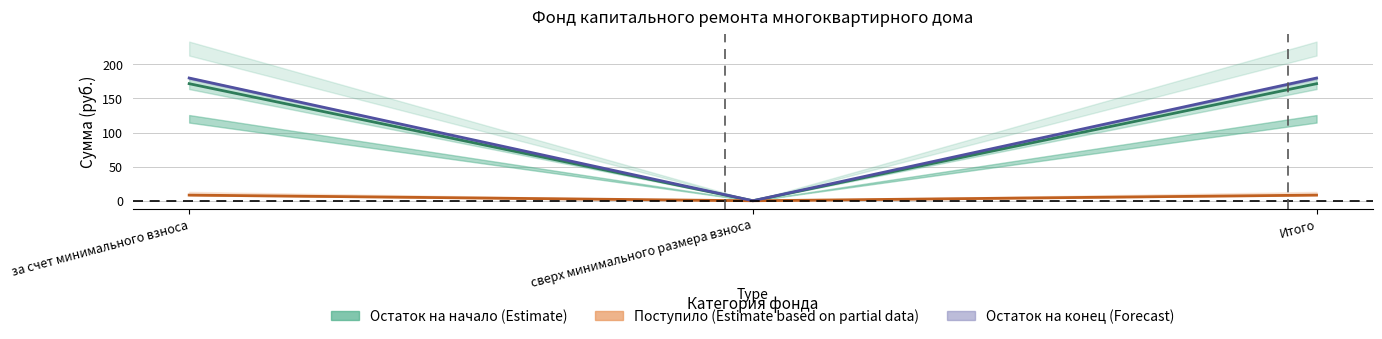

What is the label of the 2nd point from the left?

сверх минимального размера взноса